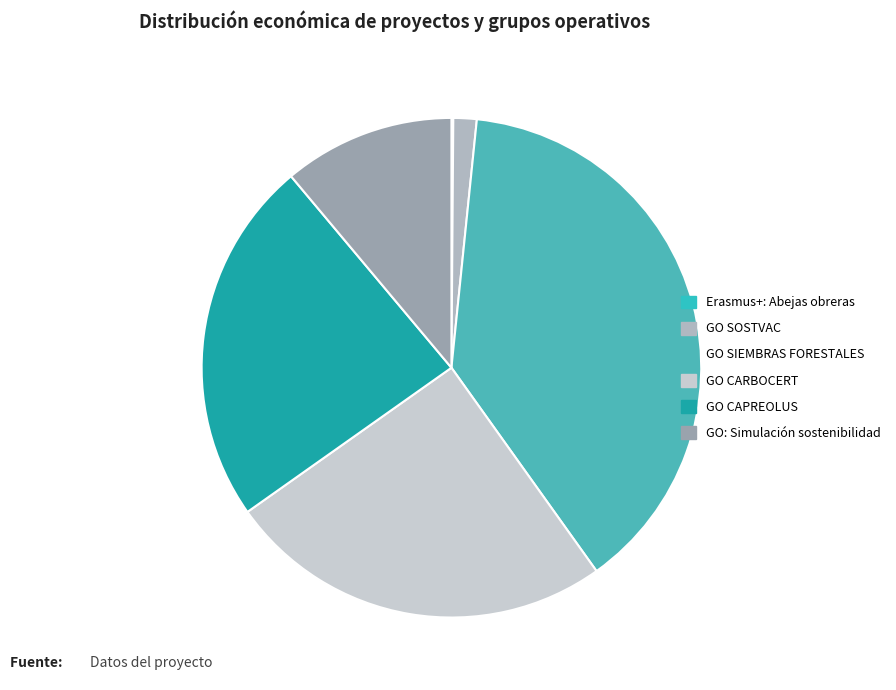

To the nearest percent, what is the difference between the largest and smallest slice percentages?

38%